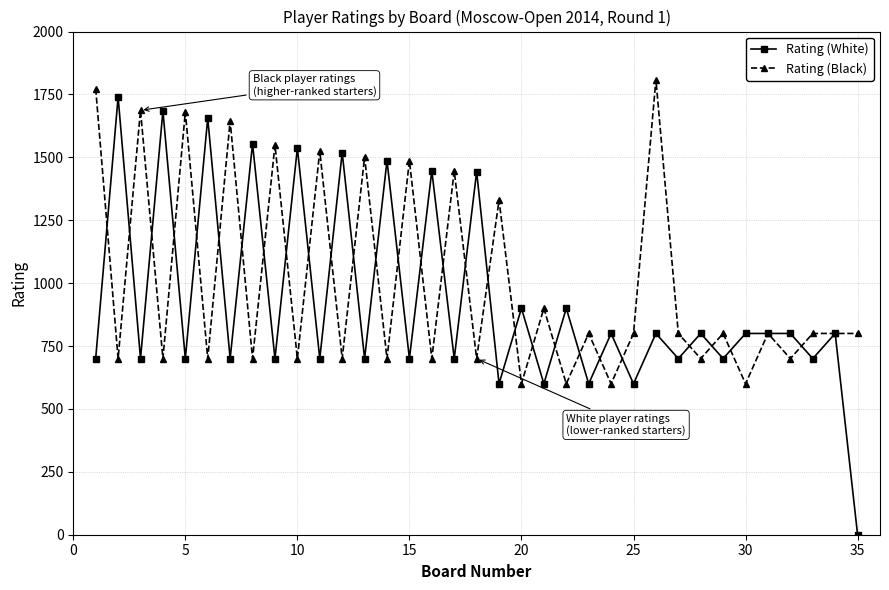

What is the maximum value shown in the chart?

1809